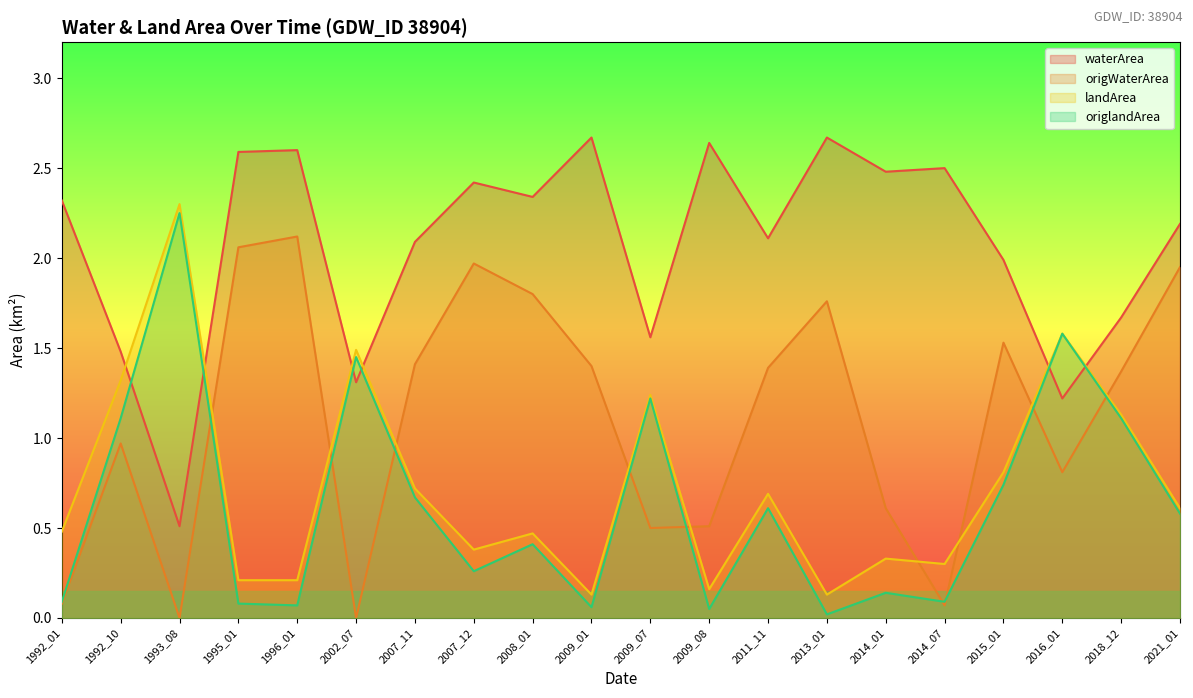

What value does the landArea series have at 2009_01?

0.1